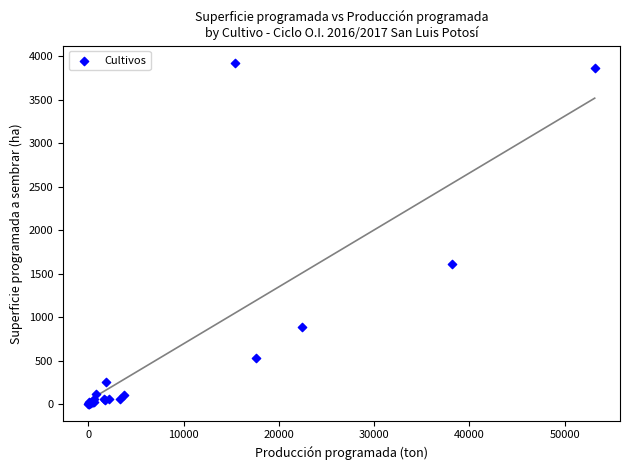

What Y value in the scatter plot is closest to 1964?

1605